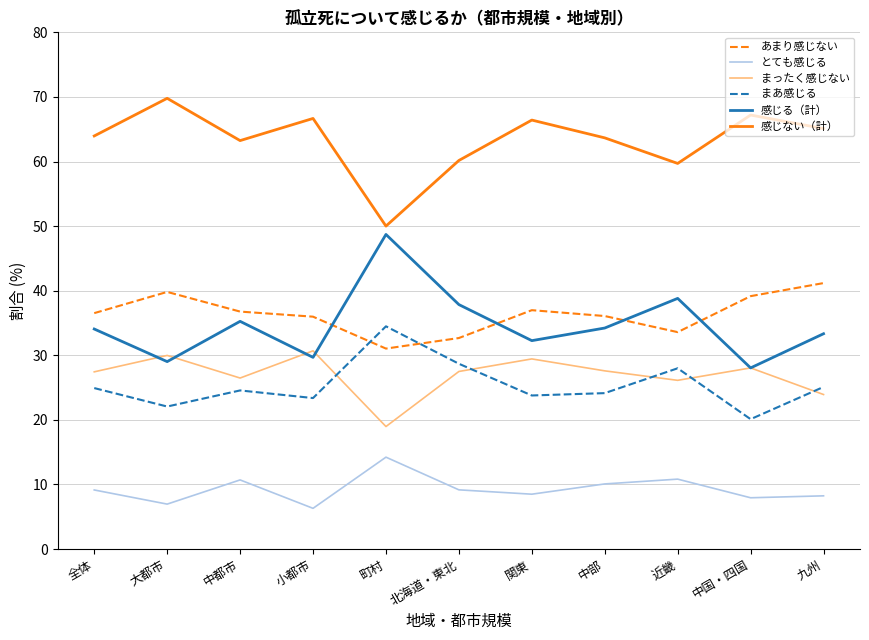

True or false: あまり感じない has a value of 32.7 at 北海道・東北.

True